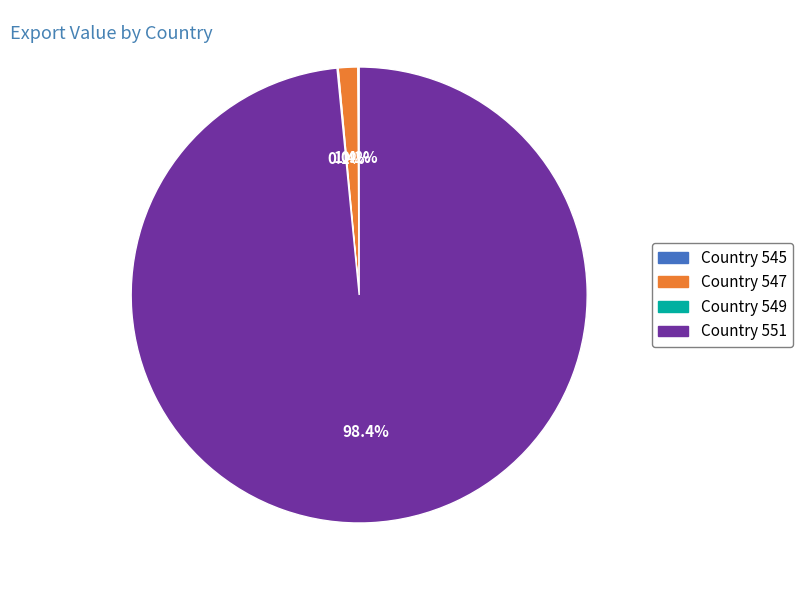

Which slice is the largest?

Country 551